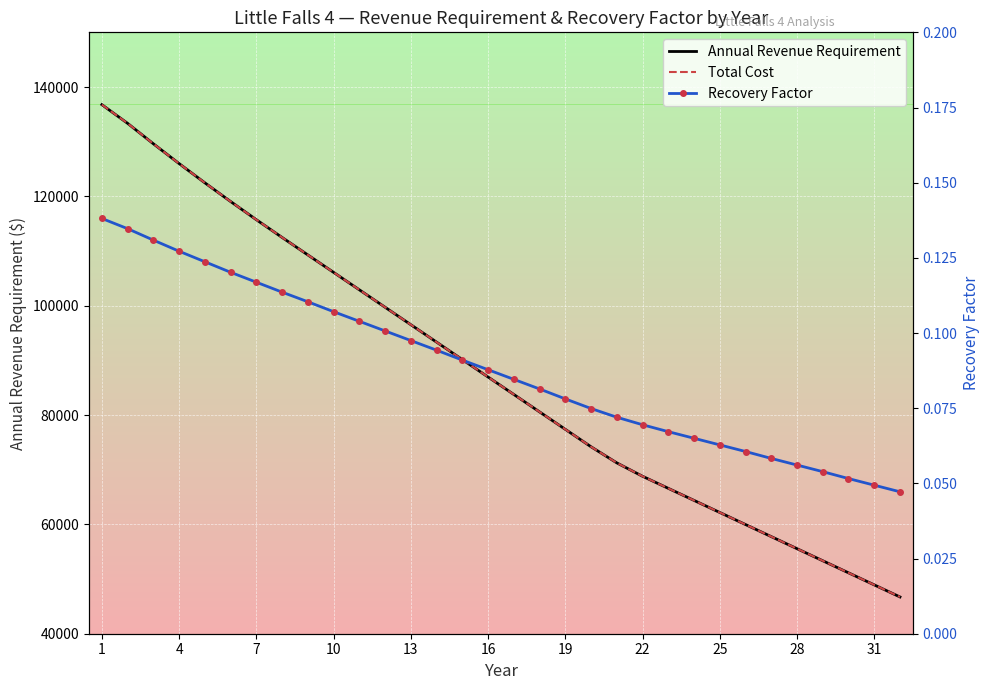

What is the average value of the Recovery Factor series?

0.1